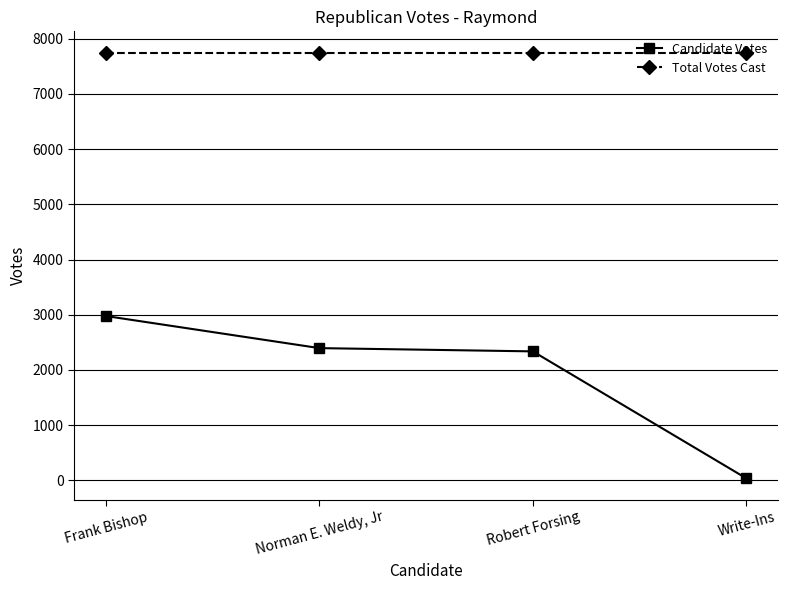

List the series in order of their peak value, highest first.

Total Votes Cast, Candidate Votes